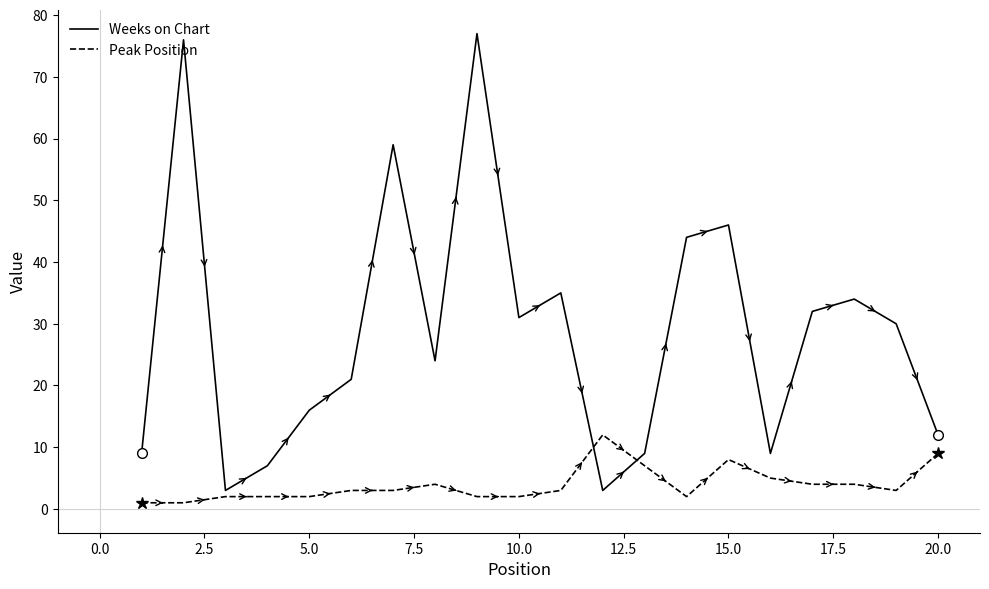

Count the number of data series in this chart.

2